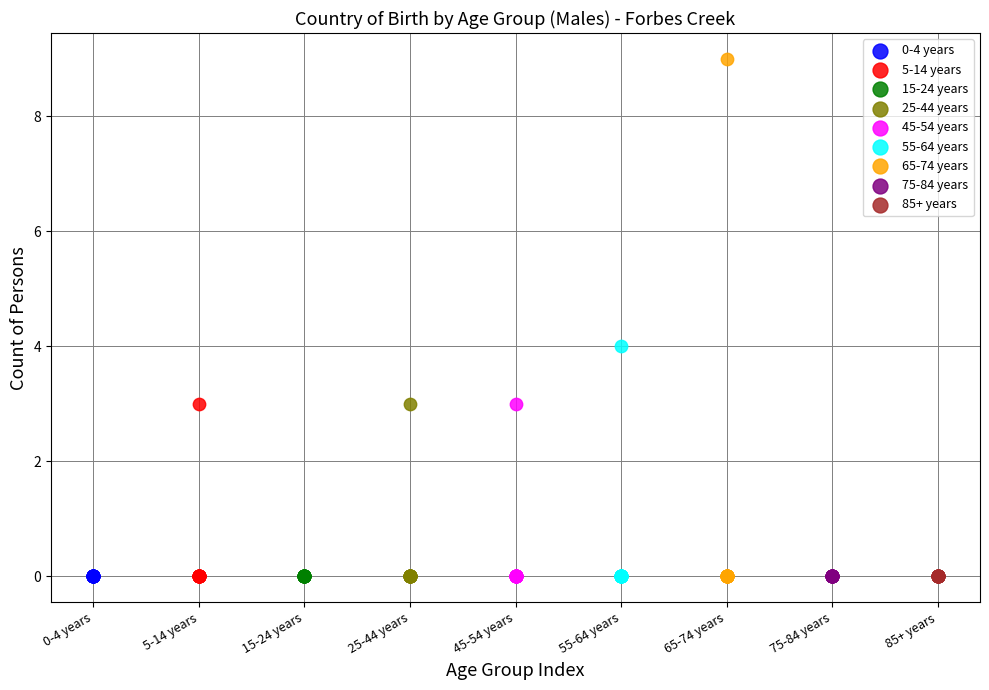

Which series reaches the maximum Y coordinate?

65-74 years